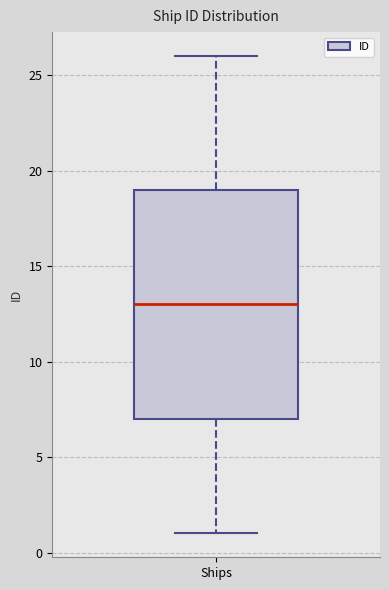

Transcribe this box plot: give where the median line is, the range the box spans, and where the two whiskers end, as read against the y-axis. The values are not printed on the chart, so give them approximately, as read against the axis.

median 13, box 7 to 19, whiskers 1 to 26